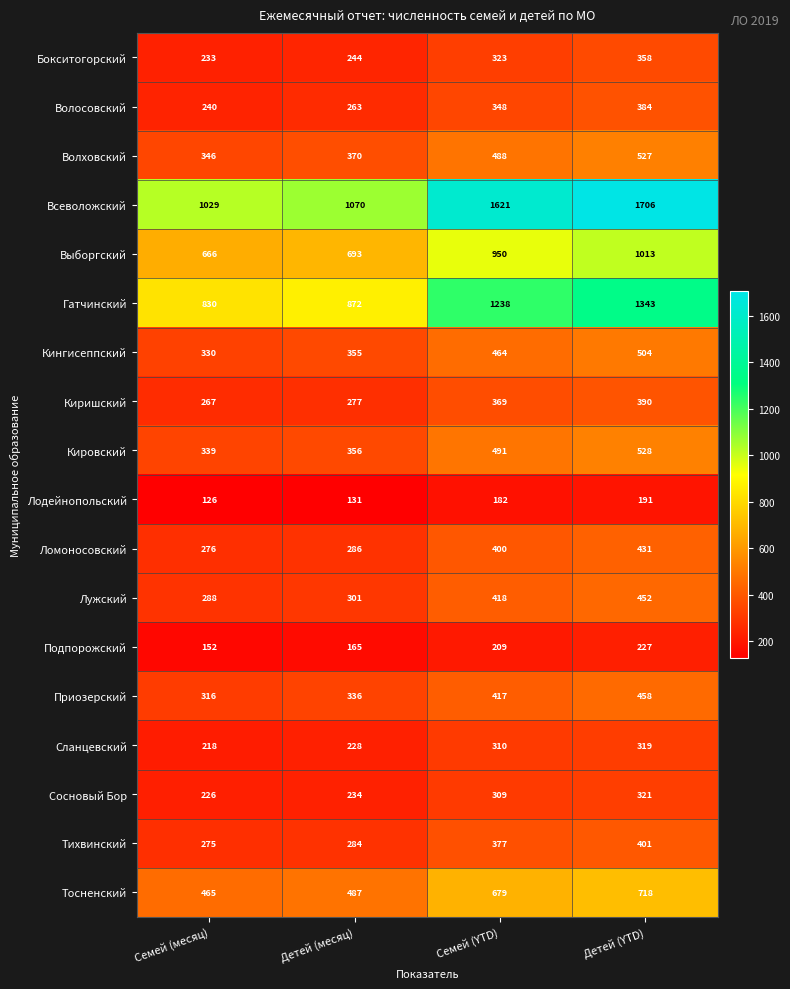

What value does the Выборгский series have at Семей (месяц), to the nearest 5?

665